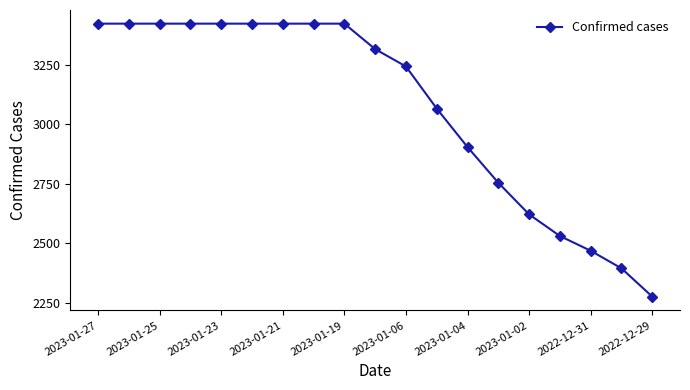

What is the greatest value displayed?

3423